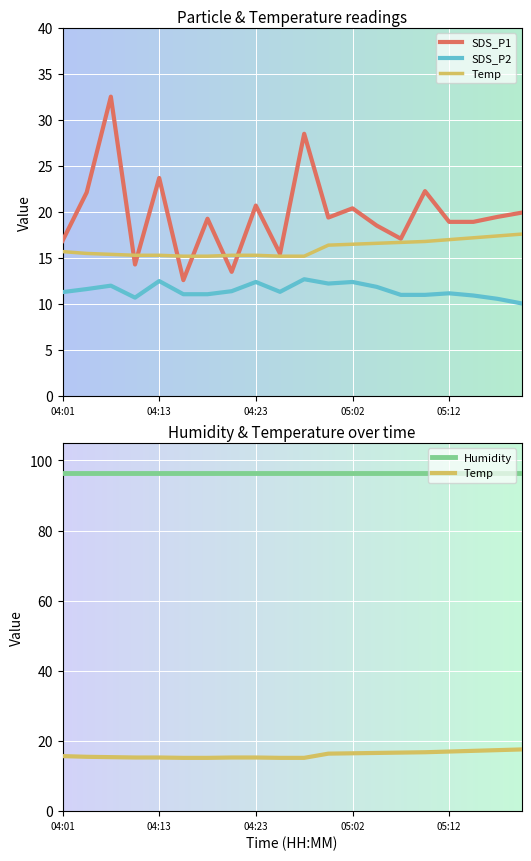

Between 04:23 and 5, which series saw the biggest shift?

SDS_P1